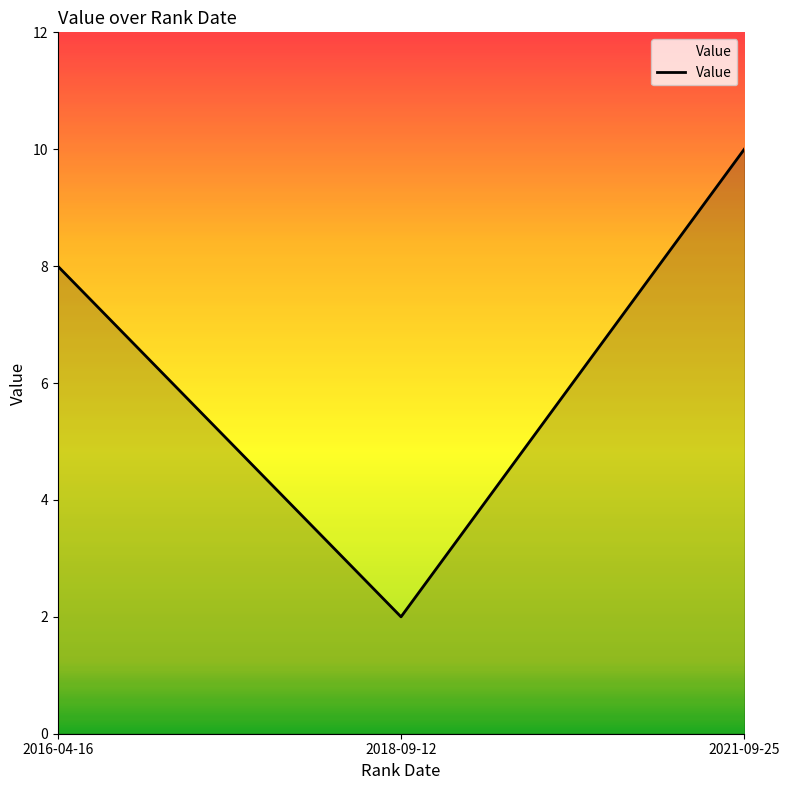

Reading left to right, what are all the values shown in this chart?

2016-04-16=8	2018-09-12=2	2021-09-25=10